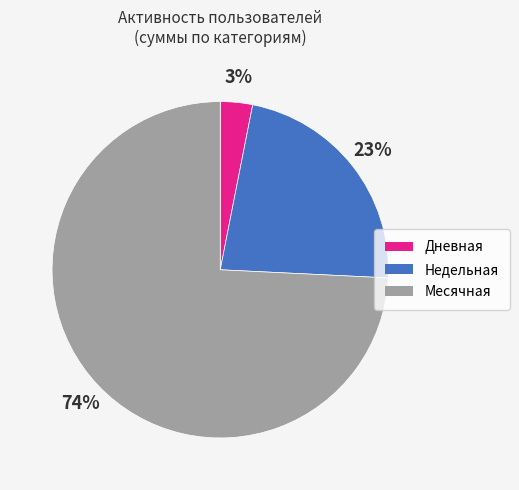

Is Недельная the majority of the pie?

No